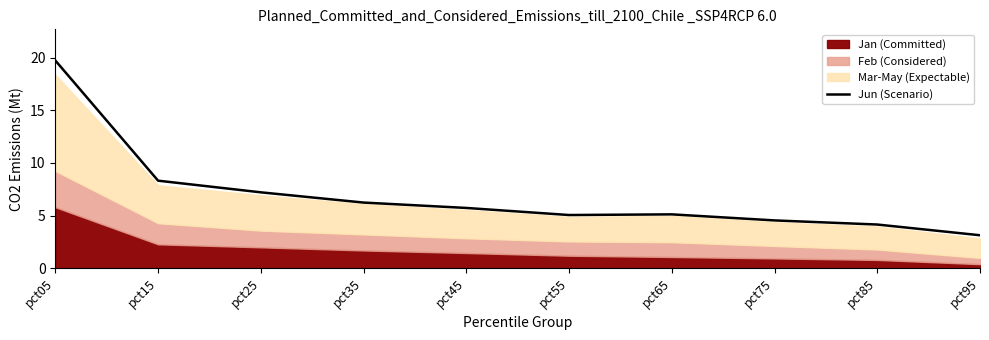

Reading left to right, transcribe all the data shown in this chart.

19.7	8.3	7.2	6.2	5.7	5.1	5.1	4.5	4.2	3.1